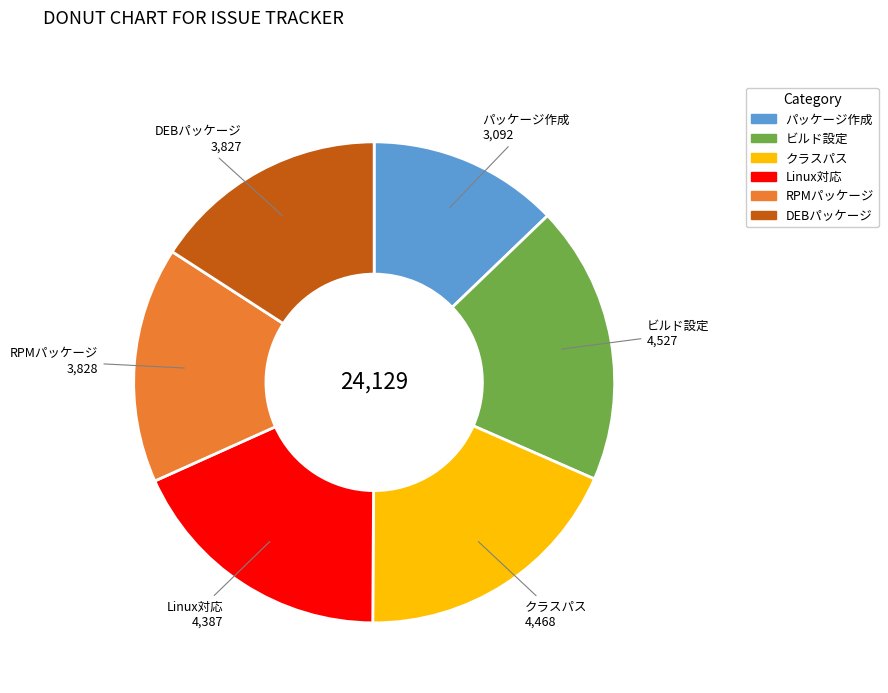

Is the sum of ビルド設定 and RPMパッケージ greater than half?

No